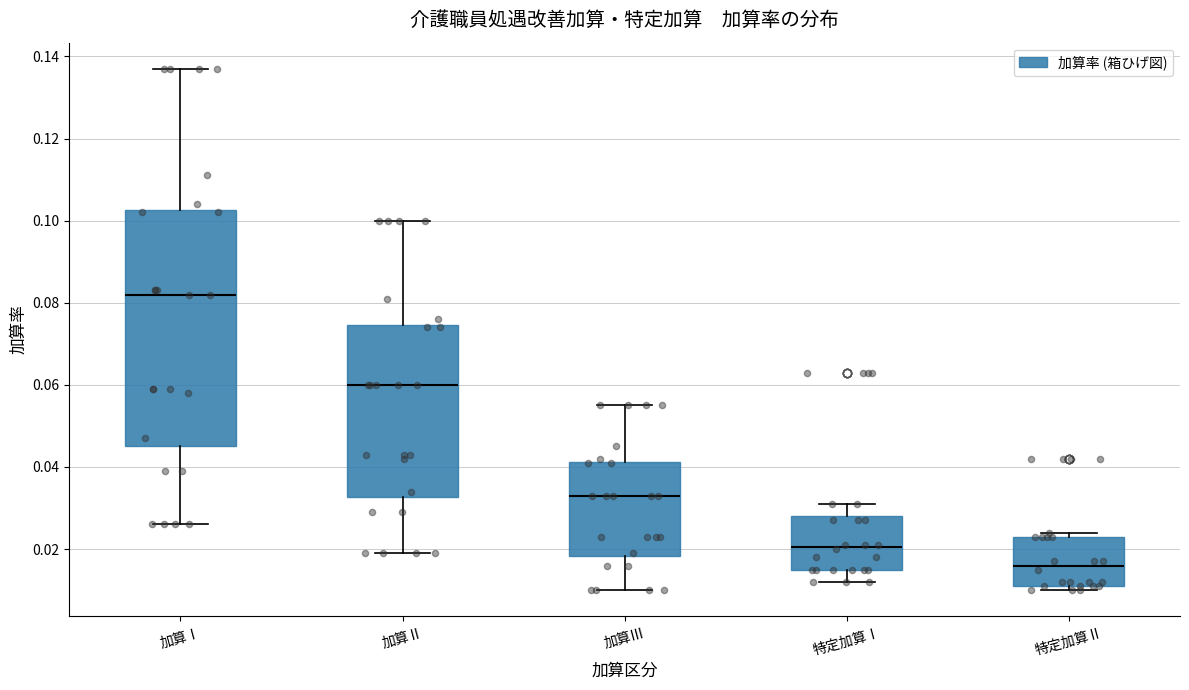

Reading left to right, transcribe this box plot: for each box, give where its median line is, the range the box spans, and where its two whiskers end, as read against the y-axis. The values are not printed on the chart, so give them approximately, as read against the axis.

加算Ⅰ: median 0.082, box 0.046 to 0.102, whiskers 0.026 to 0.138
加算Ⅱ: median 0.060, box 0.032 to 0.074, whiskers 0.020 to 0.100
加算Ⅲ: median 0.034, box 0.018 to 0.042, whiskers 0.010 to 0.056
特定加算Ⅰ: median 0.020, box 0.016 to 0.028, whiskers 0.012 to 0.032
特定加算Ⅱ: median 0.016, box 0.012 to 0.024, whiskers 0.010 to 0.024 (just above the box's upper edge)